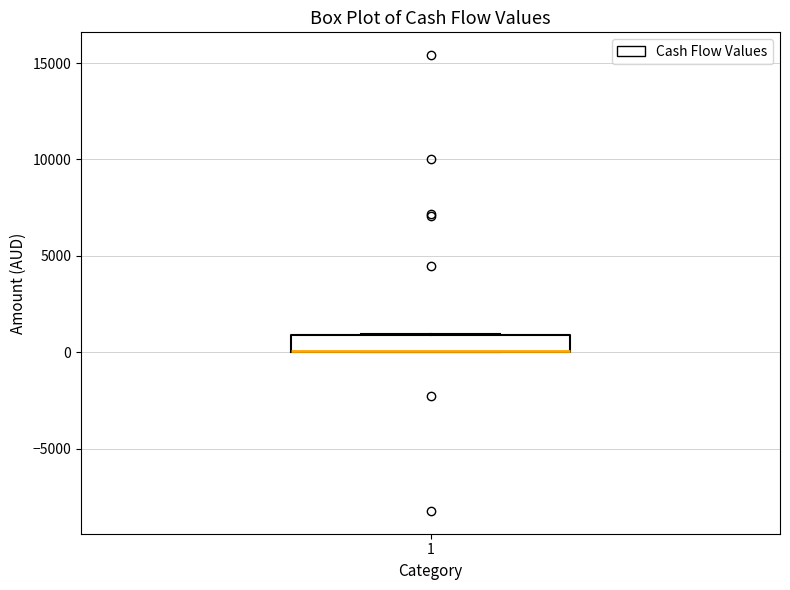

Read this box plot against the y-axis: the position of the median line, the range covered by the box, and the ends of both whiskers. The values are not printed on the chart, so give them approximately, as read against the axis.

median 0 (drawn on the box's lower edge), box 0 to 1000, whiskers 0 to 1000